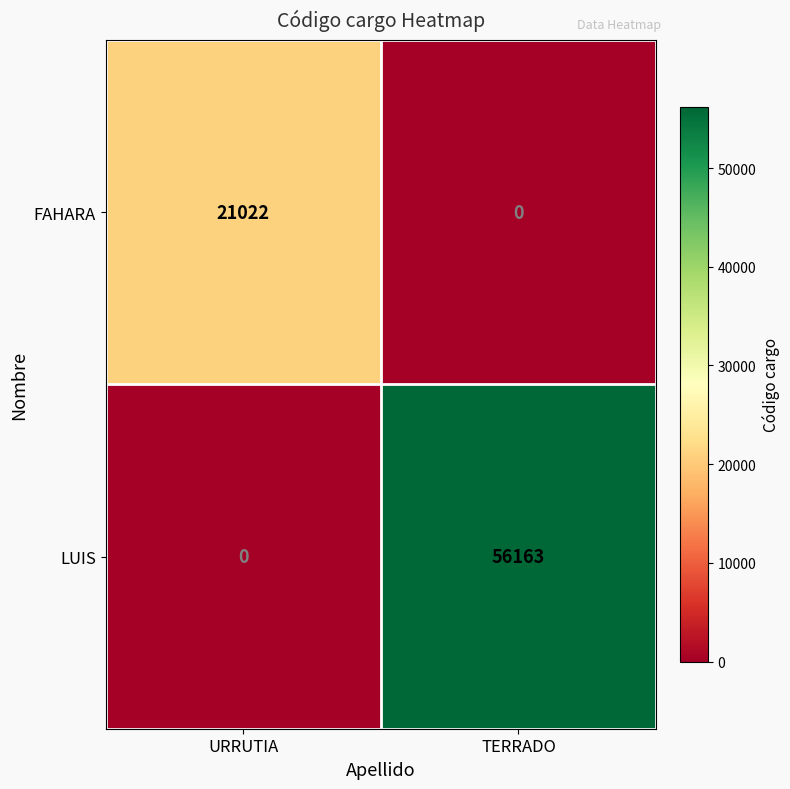

Reading left to right, extract all data points from this chart.

FAHARA: URRUTIA=21022	TERRADO=0
LUIS: URRUTIA=0	TERRADO=56163